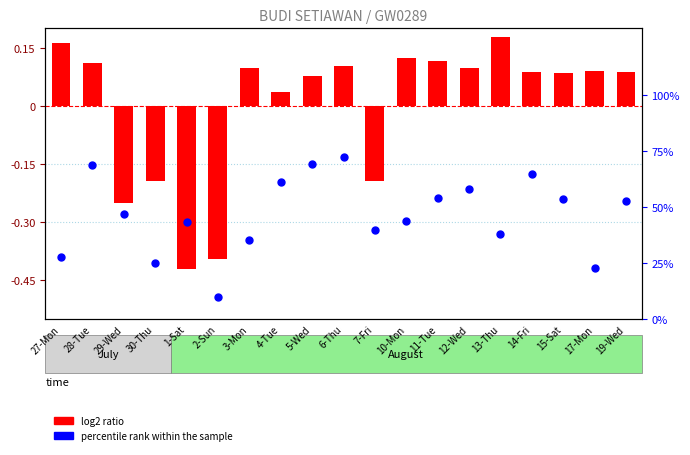

Which series contains the highest Y value?

percentile rank within the sample